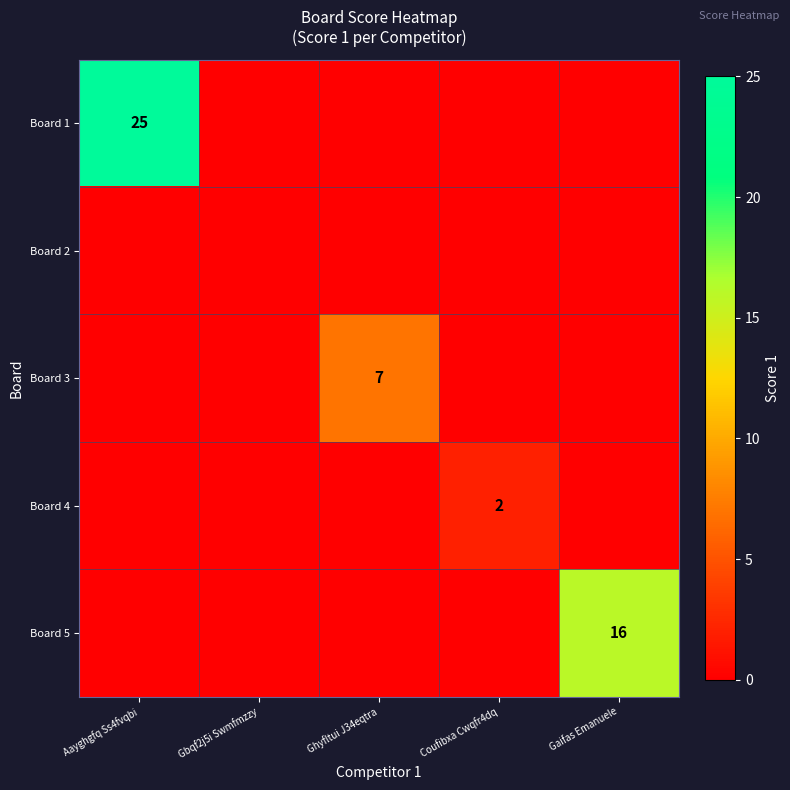

The value of Board 5 at Gaifas Emanuele is 16. True or false?

True